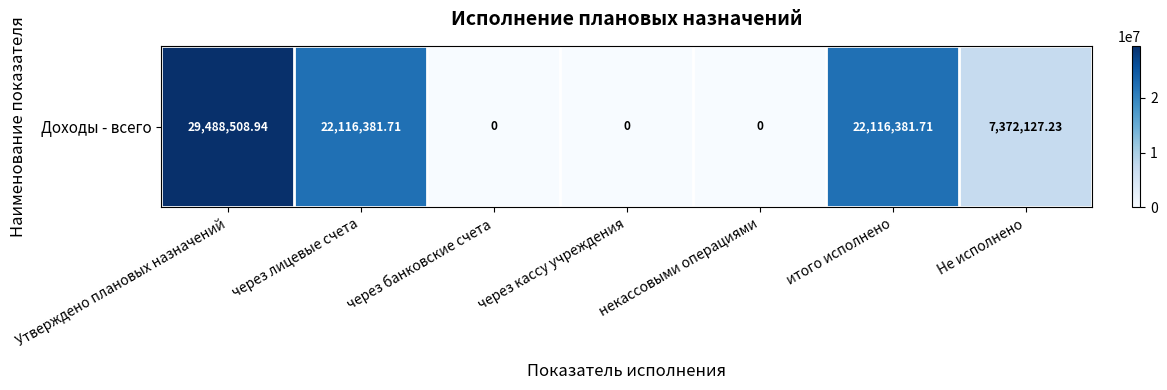

Reading left to right, transcribe all the data shown in this chart.

29488508.9	22116381.7	0.0	0.0	0.0	22116381.7	7372127.2